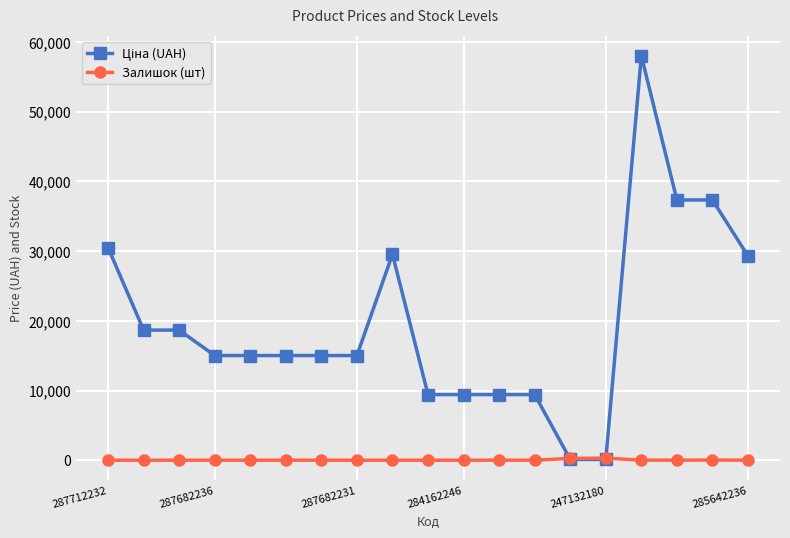

What is the greatest value displayed?

58037.0